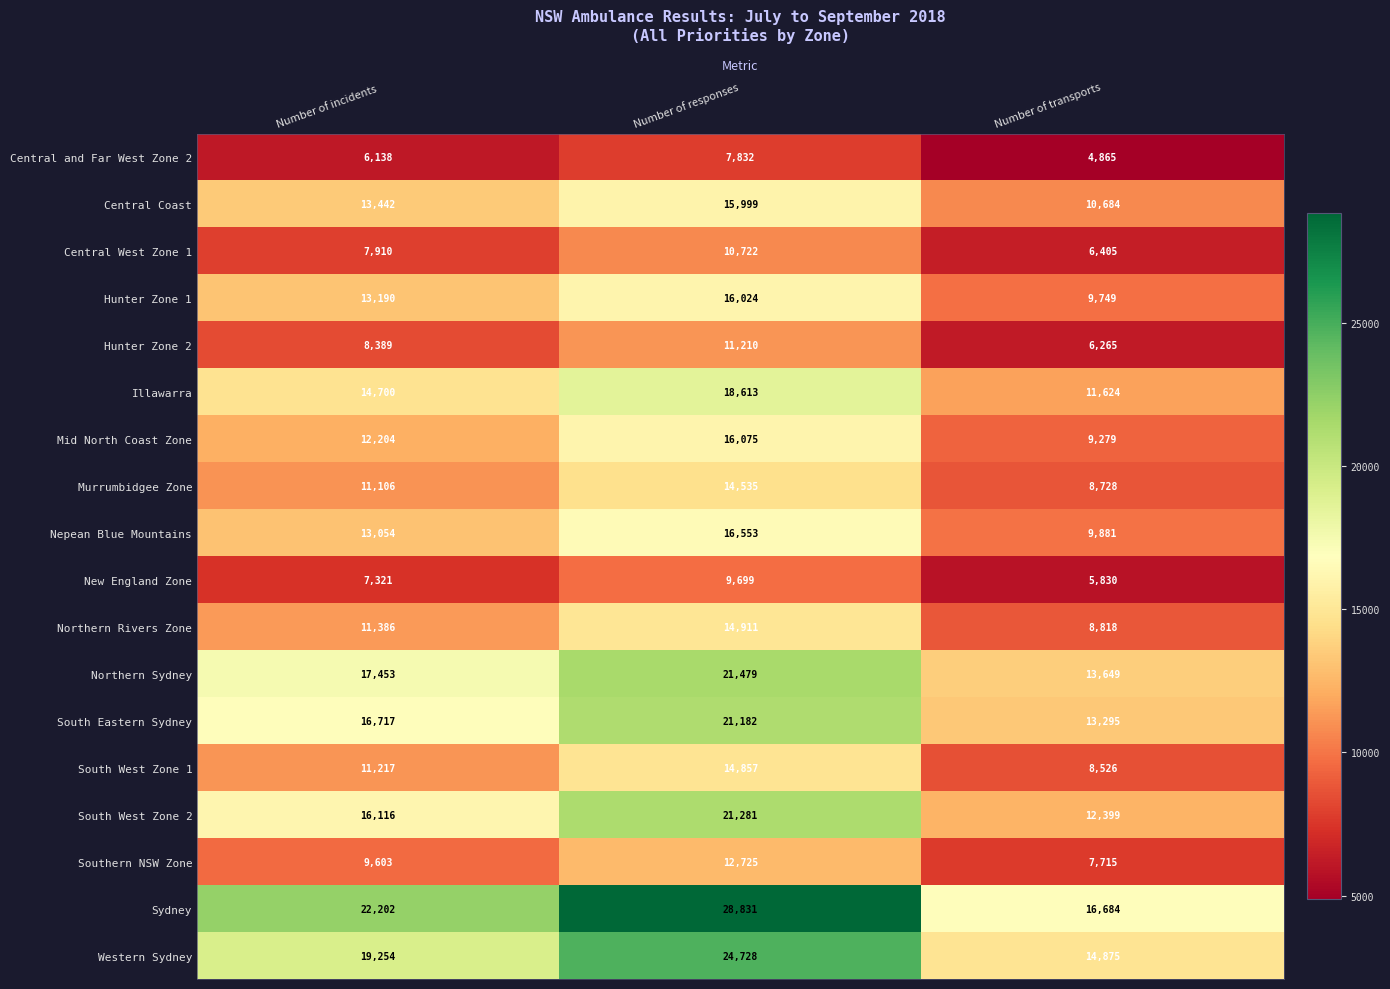

How many series are shown in this chart?

18